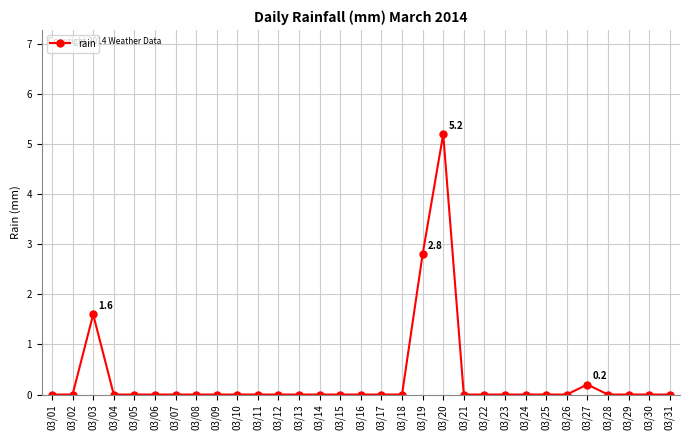

Reading left to right, list all the values displayed in this chart.

0.0	0.0	1.6	0.0	0.0	0.0	0.0	0.0	0.0	0.0	0.0	0.0	0.0	0.0	0.0	0.0	0.0	0.0	2.8	5.2	0.0	0.0	0.0	0.0	0.0	0.0	0.2	0.0	0.0	0.0	0.0